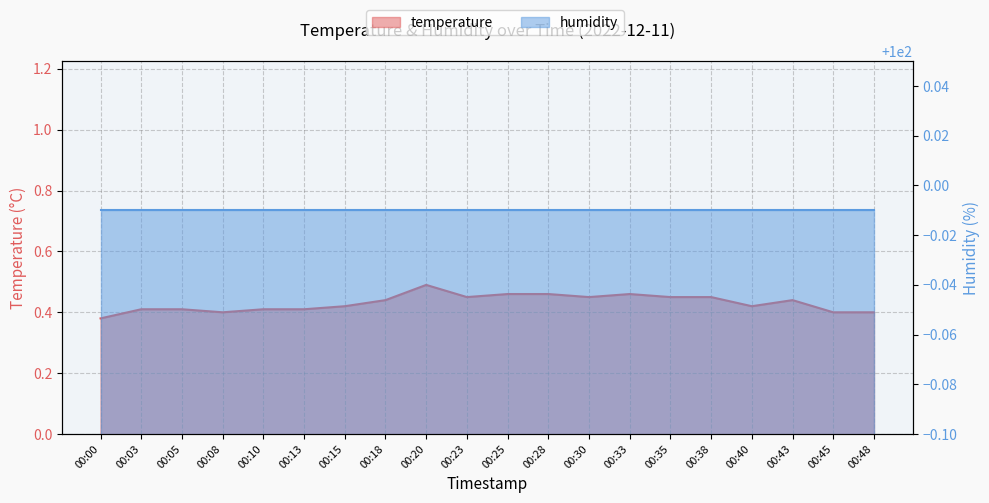

Reading left to right, list all the values displayed in this chart.

0.4	0.4	0.4	0.4	0.4	0.4	0.4	0.4	0.5	0.5	0.5	0.5	0.5	0.5	0.5	0.5	0.4	0.4	0.4	0.4